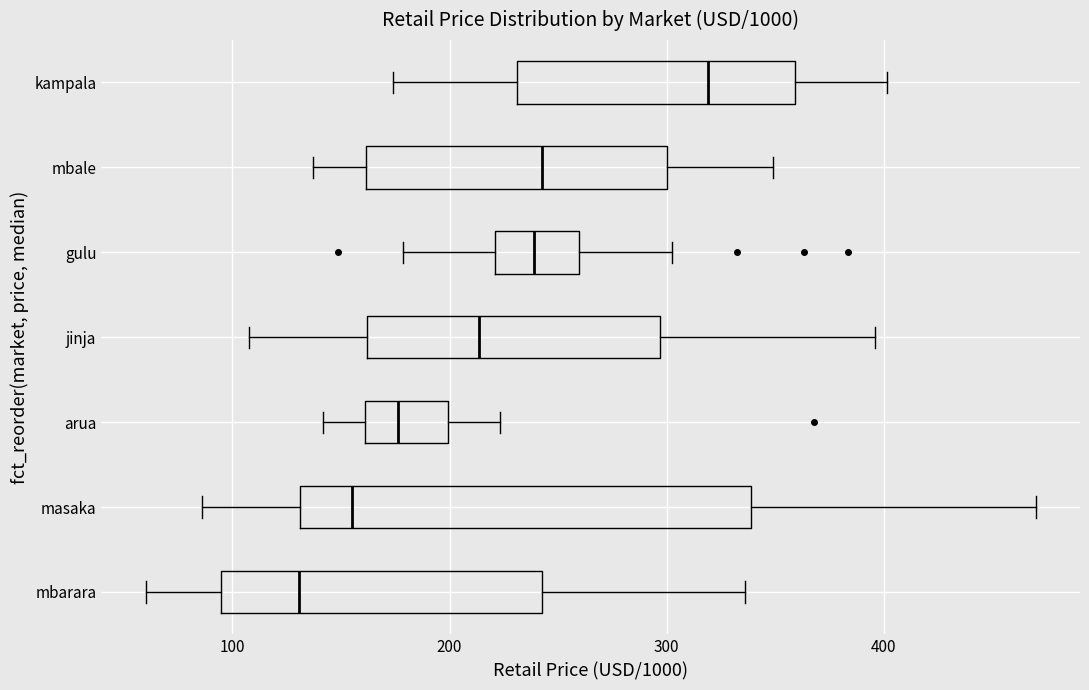

Which box's median line is the furthest to the right?

kampala